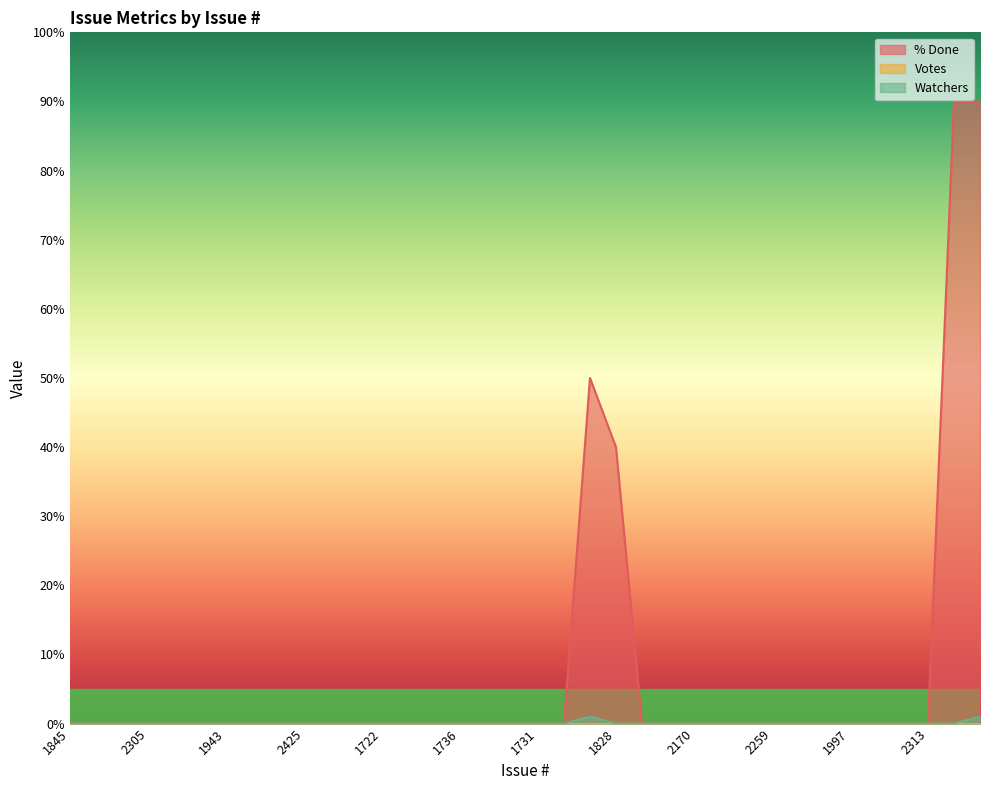

At how many categories does at least one series exceed 52?

2